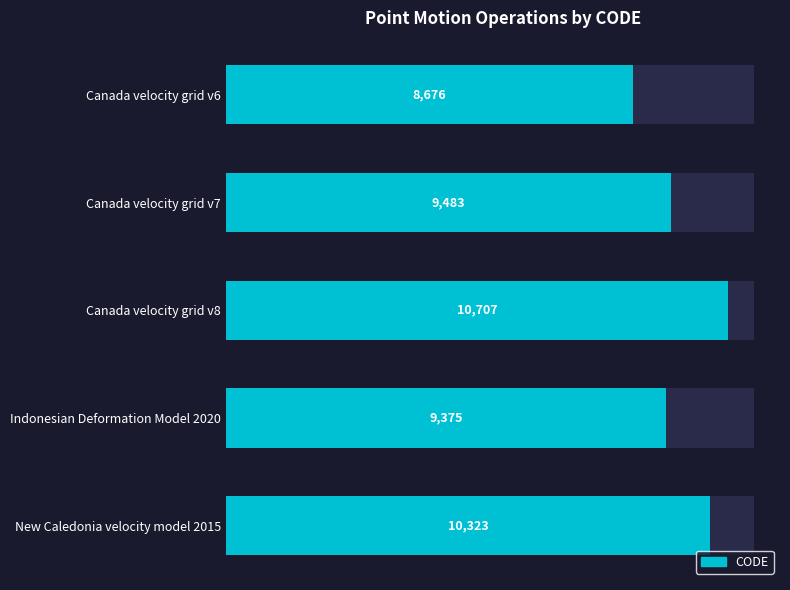

What is the value of the 4th bar from the left?

9375